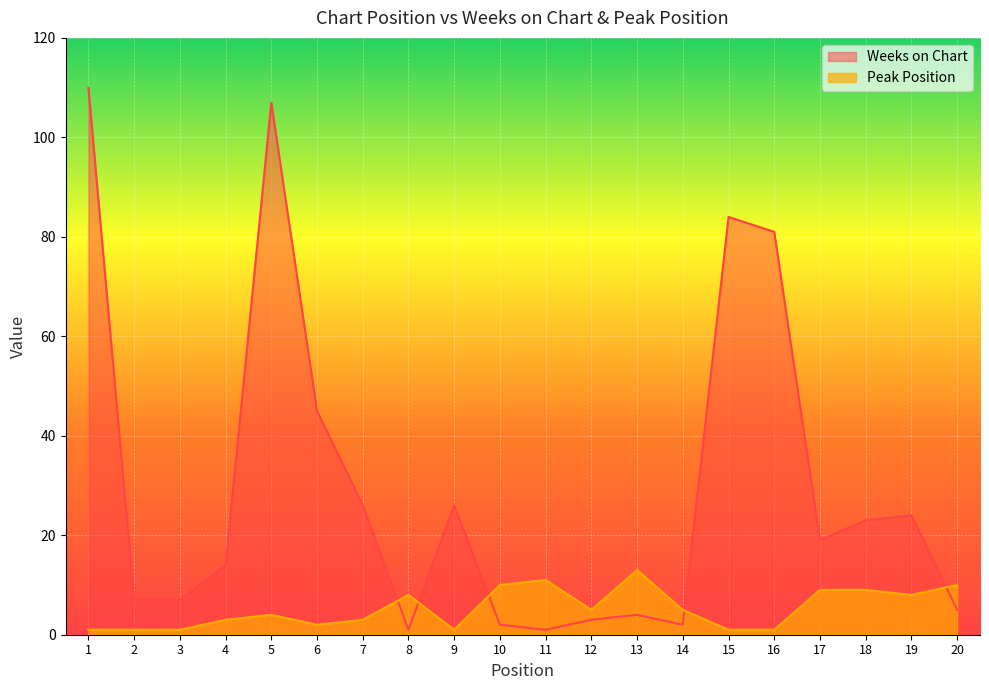

The value of Weeks on Chart at 13 is 6. True or false?

False